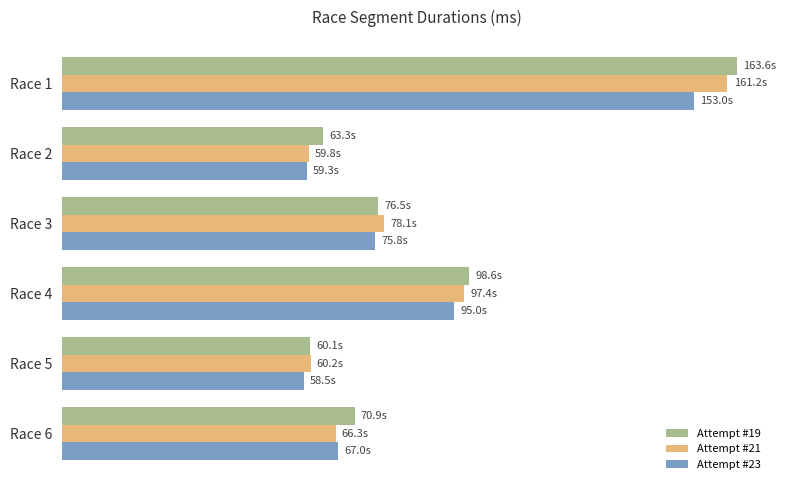

Reading right to left, transcribe all the data shown in this chart.

Attempt #19: 100000=70858	80000=60060	60000=98563	40000=76518	20000=63336	0=163594
Attempt #21: 100000=66268	80000=60200	60000=97362	40000=78095	20000=59761	0=161216
Attempt #23: 100000=66956	80000=58535	60000=95001	40000=75801	20000=59332	0=153020